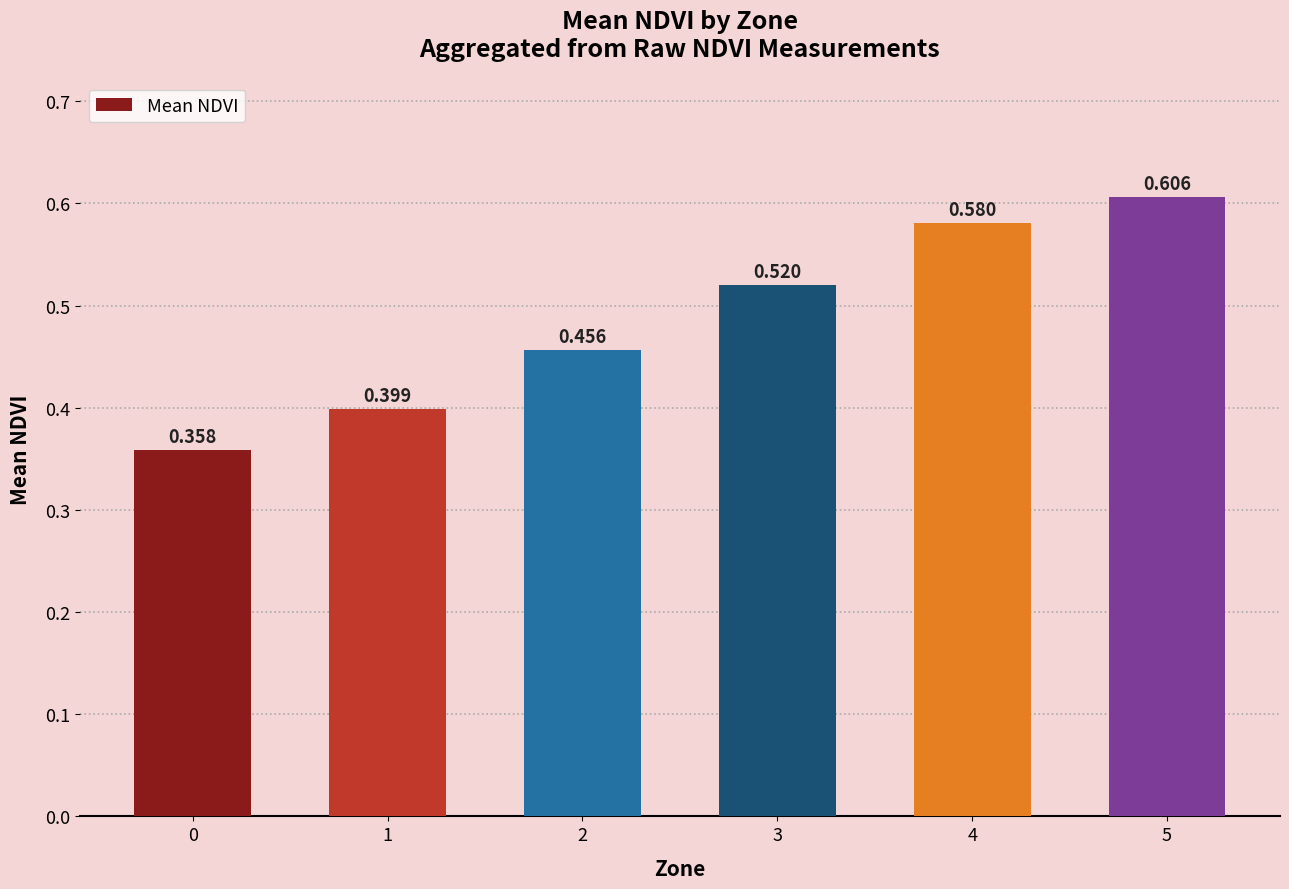

Reading left to right, what are all the values shown in this chart?

0=0.4	1=0.4	2=0.5	3=0.5	4=0.6	5=0.6